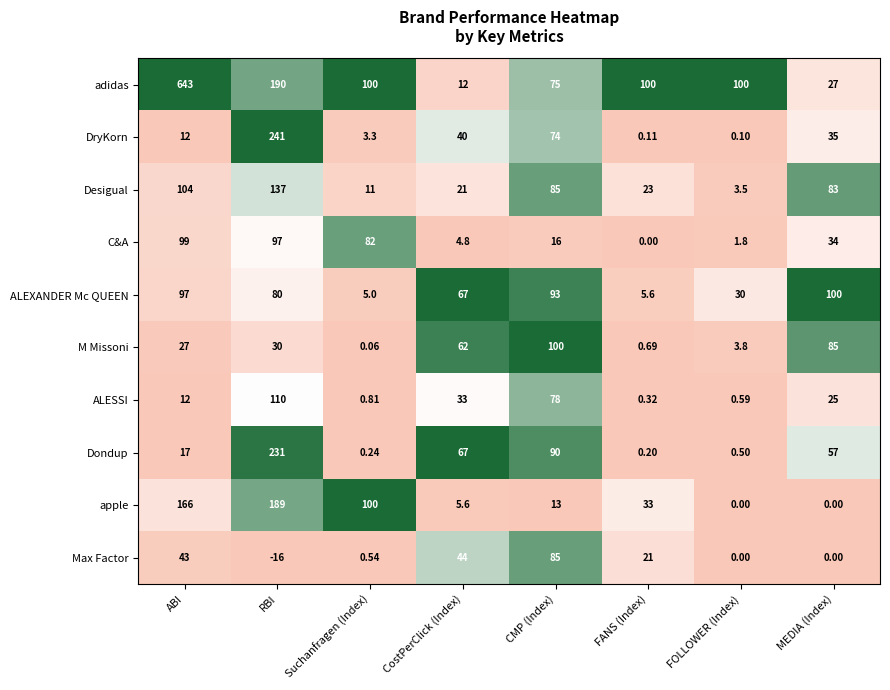

List the labels in order of DryKorn value, smallest first.

FOLLOWER (Index), FANS (Index), Suchanfragen (Index), ABI, MEDIA (Index), CostPerClick (Index), CMP (Index), RBI